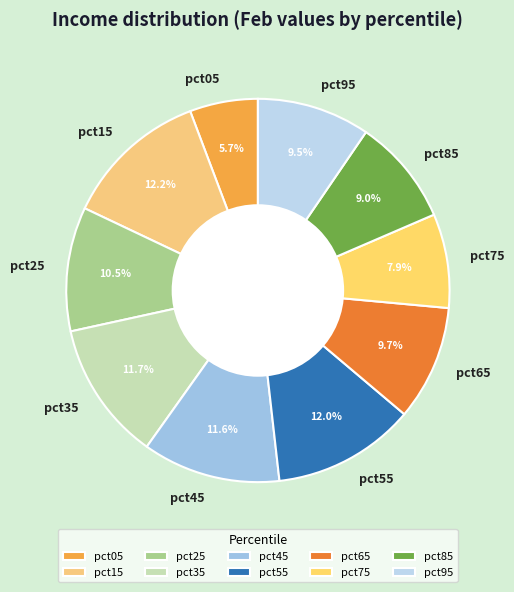

Between pct15 and pct85, which is larger?

pct15